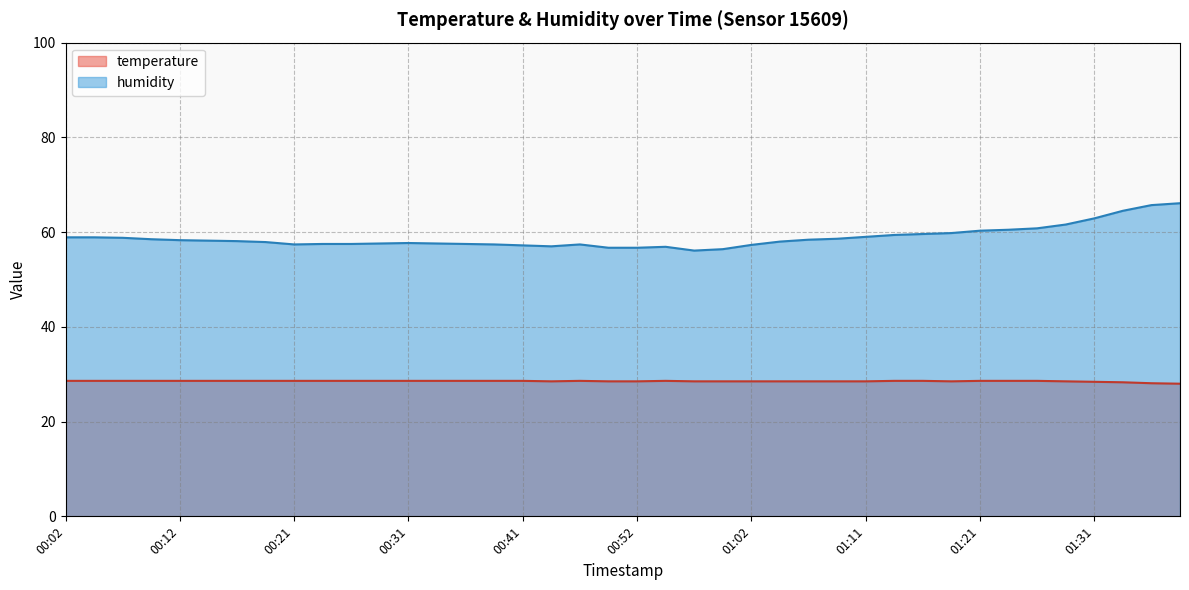

How many interior local valleys does the humidity series have?

3